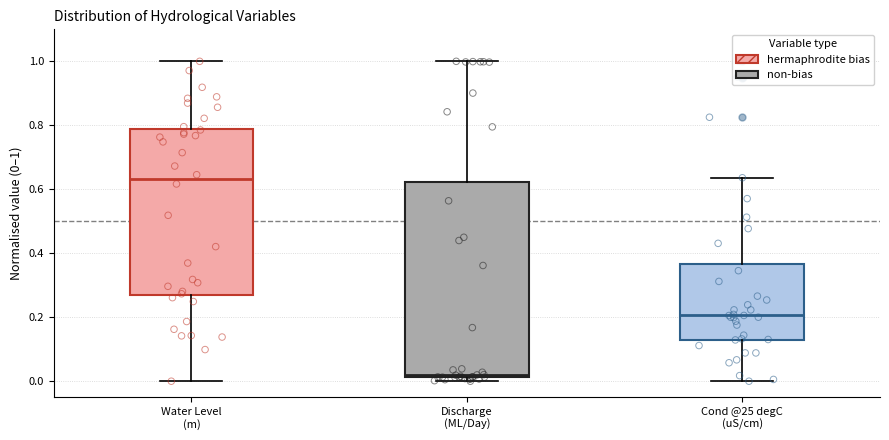

Reading left to right, read every box against the y-axis: the position of its median line, the range the box covers, and the ends of its whiskers. The values are not printed on the chart, so give them approximately, as read against the axis.

Water Level (m): median 0.64, box 0.28 to 0.78, whiskers 0.00 to 1.00
Discharge (ML/Day): median 0.02 (just above the box's lower edge), box 0.02 to 0.62, whiskers 0.00 to 1.00
Cond @25 degC (uS/cm): median 0.20, box 0.14 to 0.36, whiskers 0.00 to 0.64